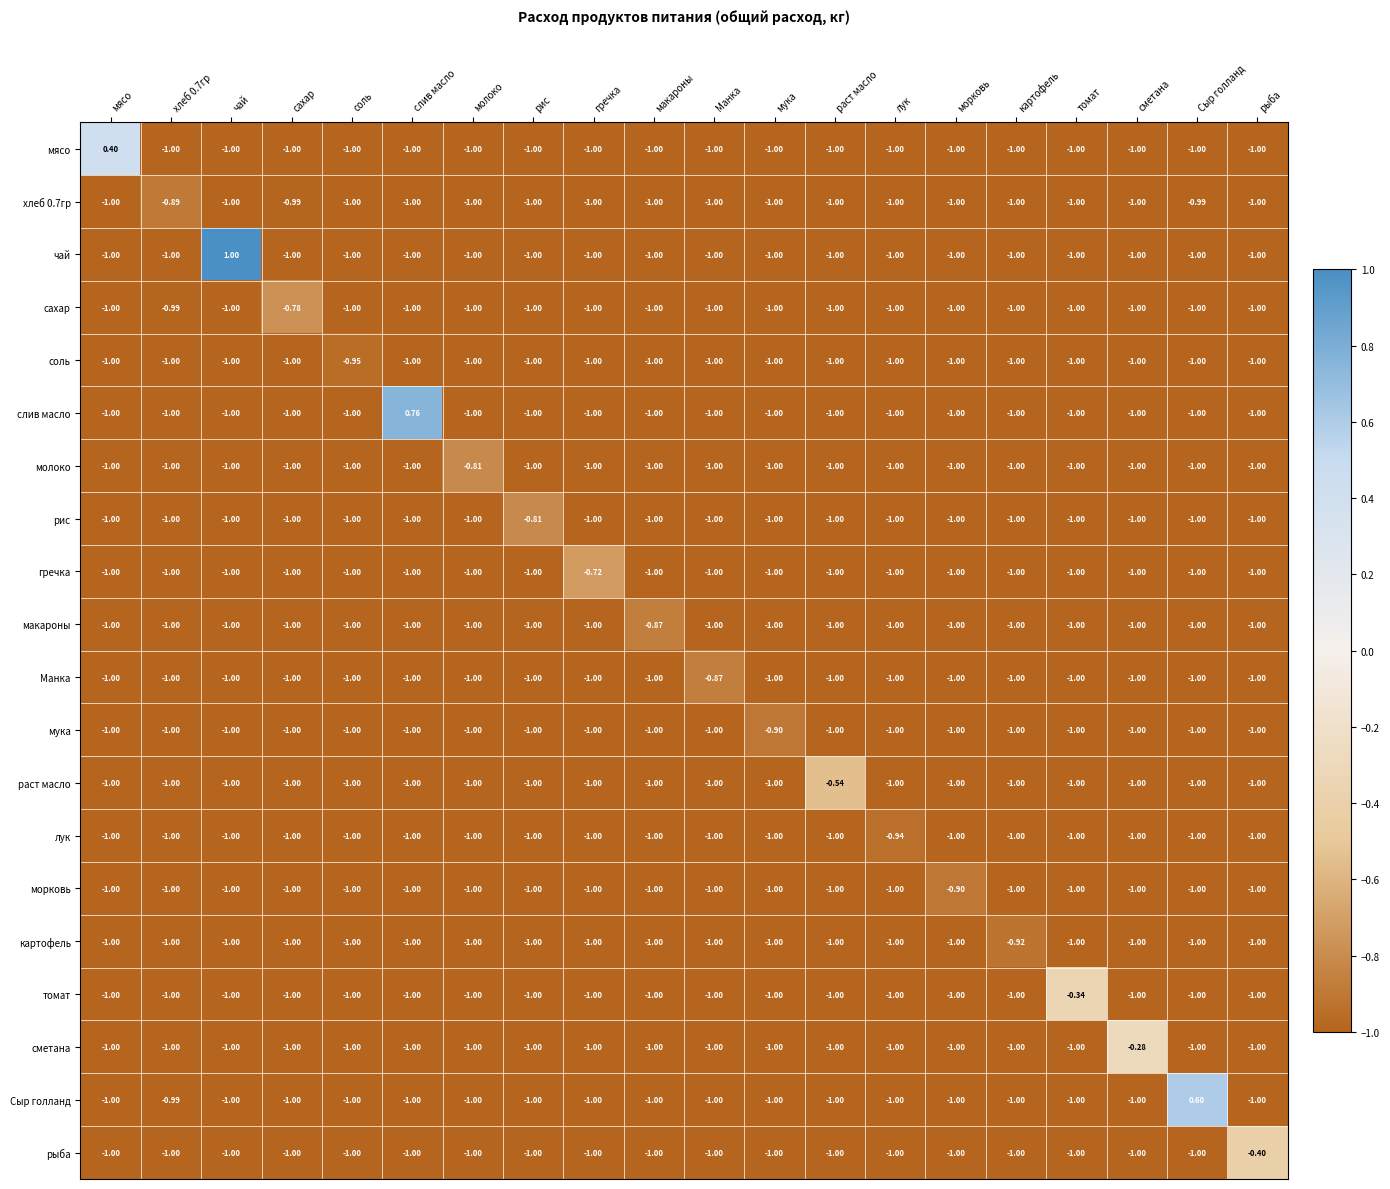

Which series has the largest total across all categories?

чай